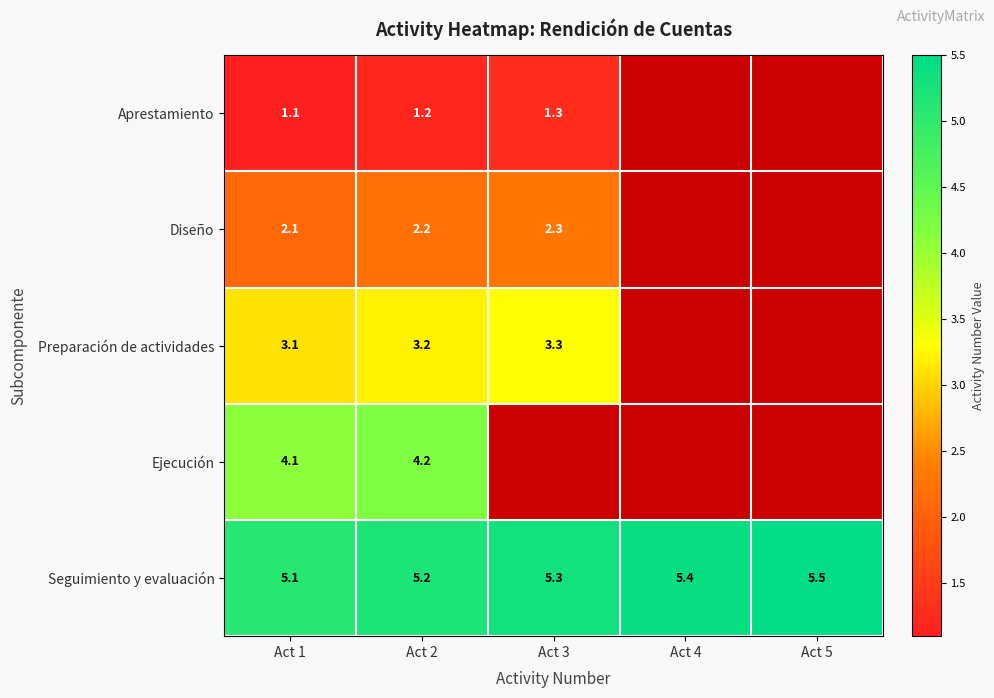

What is the total value across all series at Act 2?

16.0